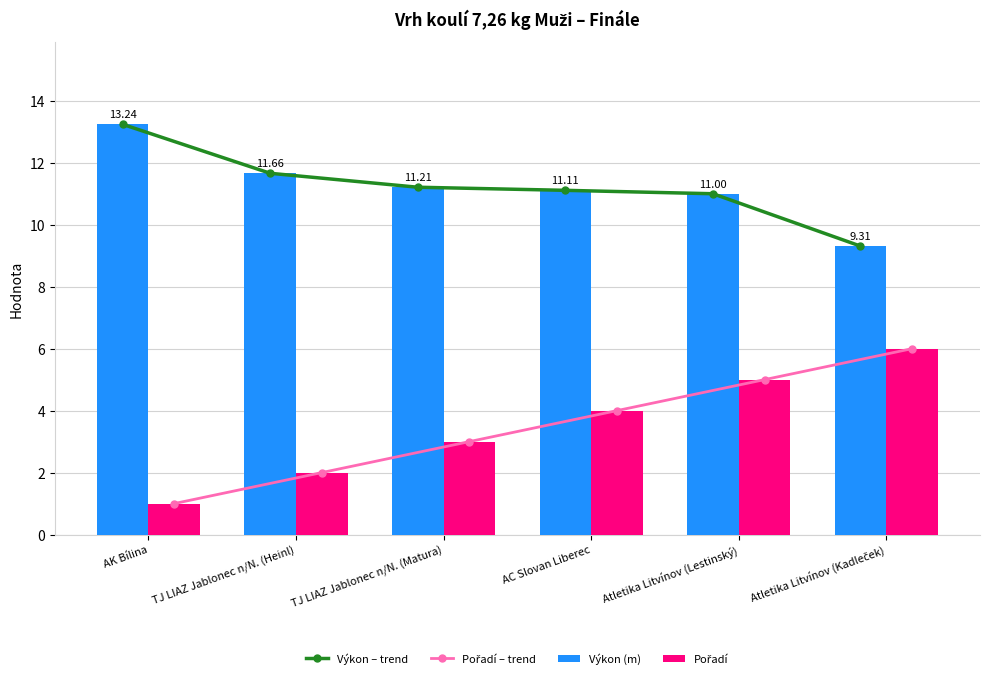

Reading right to left, what are all the values shown in this chart?

Výkon – trend: Atletika Litvínov (Kadleček)=9.3	Atletika Litvínov (Lestinský)=11.0	AC Slovan Liberec=11.1	TJ LIAZ Jablonec n/N. (Matura)=11.2	TJ LIAZ Jablonec n/N. (Heinl)=11.7	AK Bílina=13.2
Pořadí – trend: Atletika Litvínov (Kadleček)=6.0	Atletika Litvínov (Lestinský)=5.0	AC Slovan Liberec=4.0	TJ LIAZ Jablonec n/N. (Matura)=3.0	TJ LIAZ Jablonec n/N. (Heinl)=2.0	AK Bílina=1.0
Výkon (m): Atletika Litvínov (Kadleček)=9.3	Atletika Litvínov (Lestinský)=11.0	AC Slovan Liberec=11.1	TJ LIAZ Jablonec n/N. (Matura)=11.2	TJ LIAZ Jablonec n/N. (Heinl)=11.7	AK Bílina=13.2
Pořadí: Atletika Litvínov (Kadleček)=6.0	Atletika Litvínov (Lestinský)=5.0	AC Slovan Liberec=4.0	TJ LIAZ Jablonec n/N. (Matura)=3.0	TJ LIAZ Jablonec n/N. (Heinl)=2.0	AK Bílina=1.0